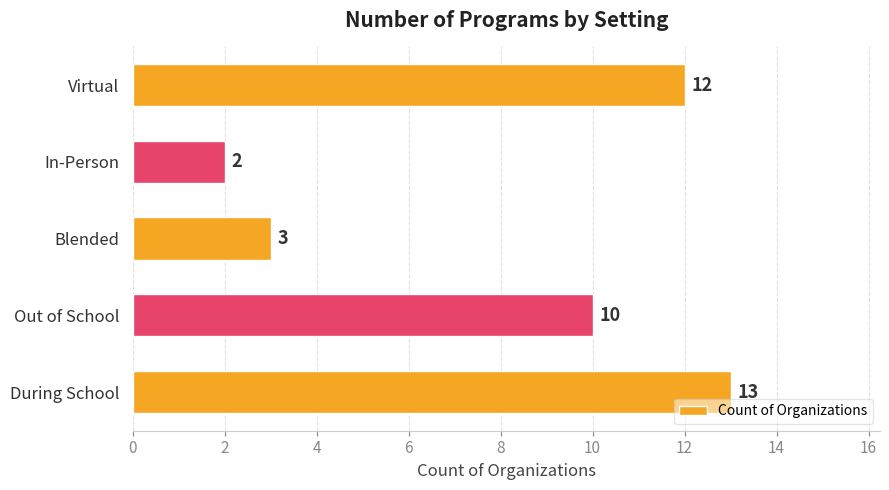

How many bars are there in total?

5